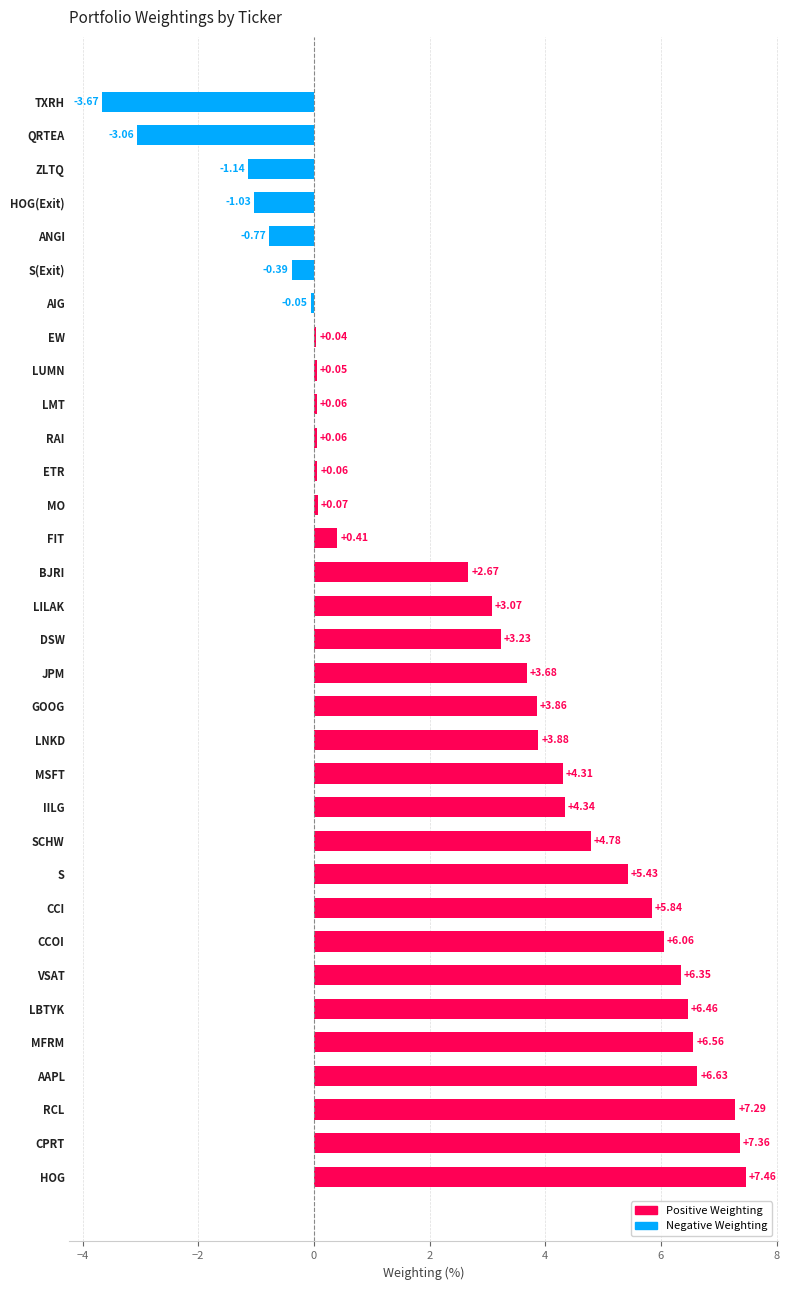

What is the difference between the maximum and second lowest values?

10.5